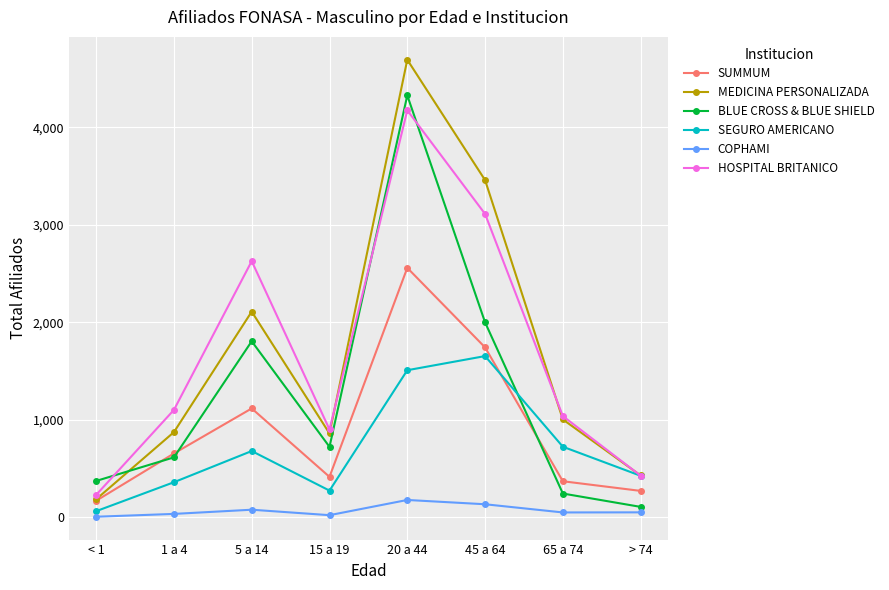

Where is MEDICINA PERSONALIZADA nearest to the value 2438?

5 a 14